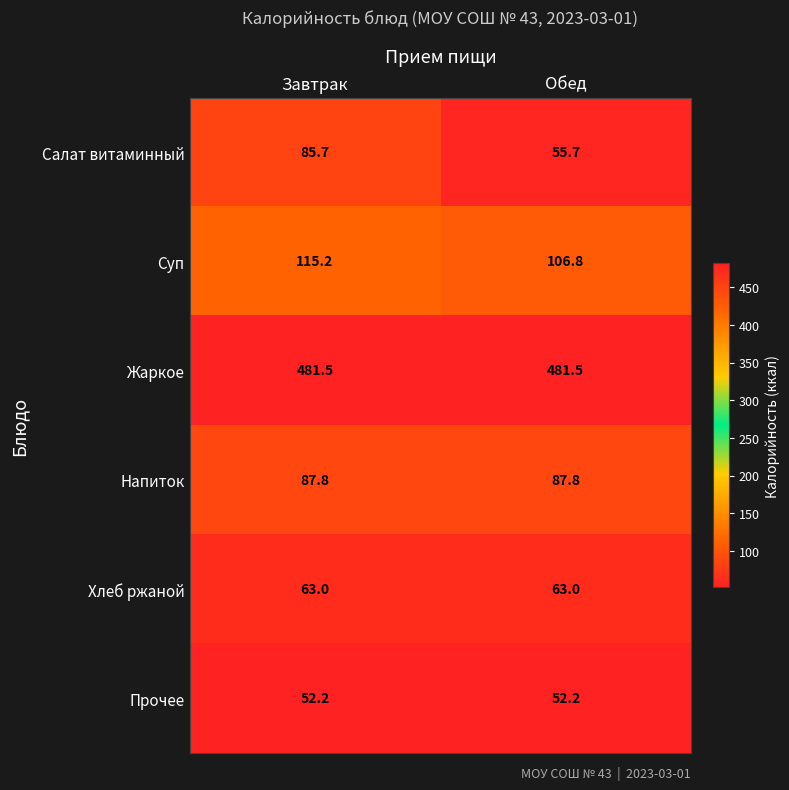

At which category is the sum across all series the highest?

Завтрак